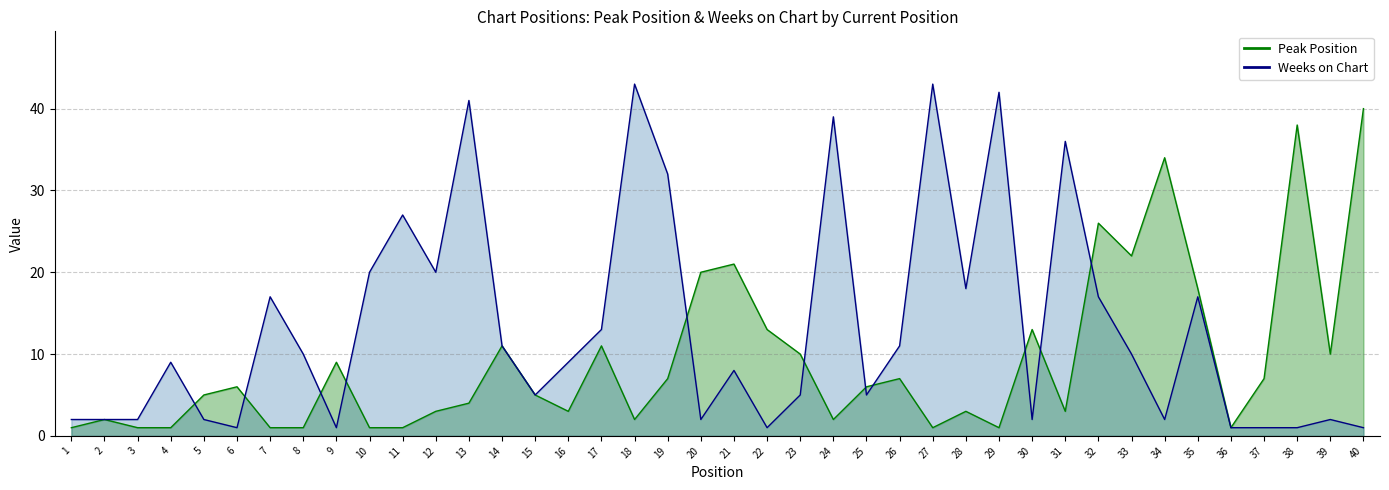

Between 40 and 20, which is larger?

40